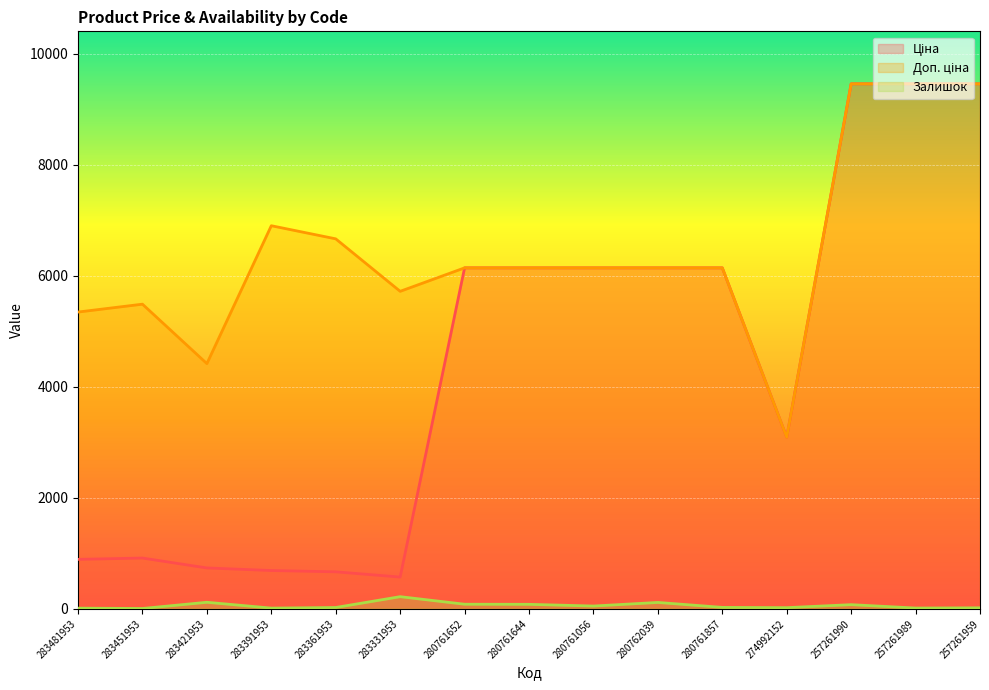

True or false: Доп. ціна and Залишок intersect in this chart.

False